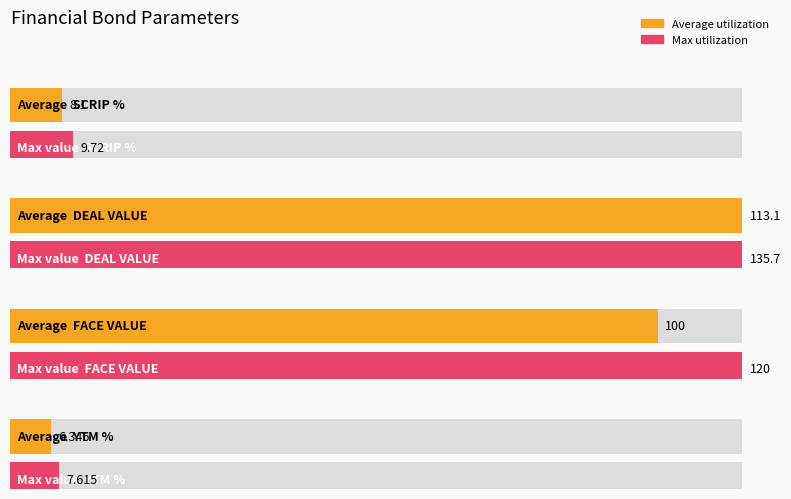

What is the label of the 1st bar from the right?

YTM %